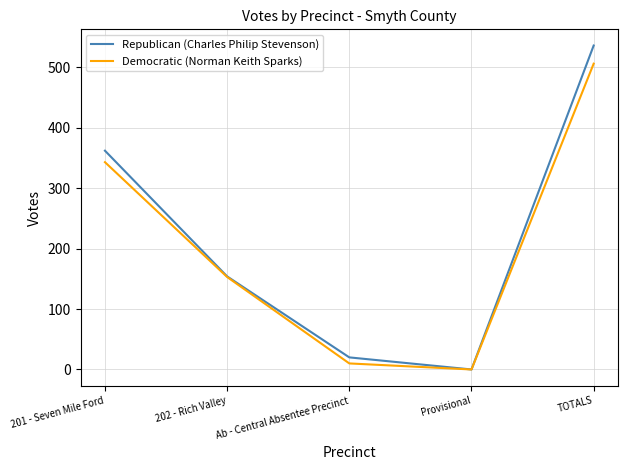

What is the average value of the Democratic (Norman Keith Sparks) series?

202